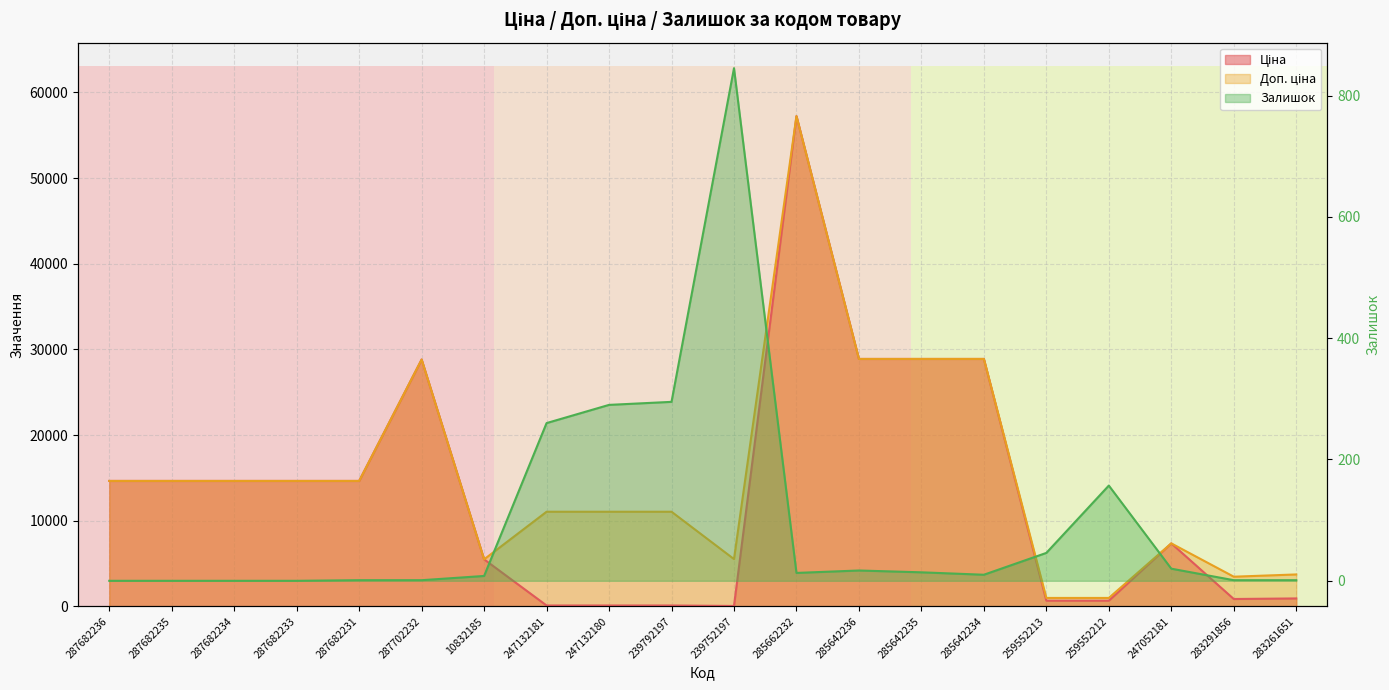

What is the approximate value of Ціна at 285642235?

28890.3